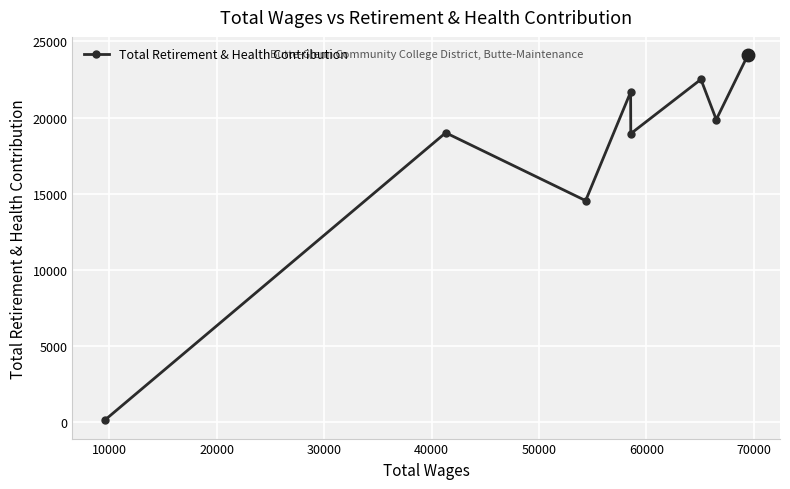

True or false: the data has more than 0 interior local peaks.

True